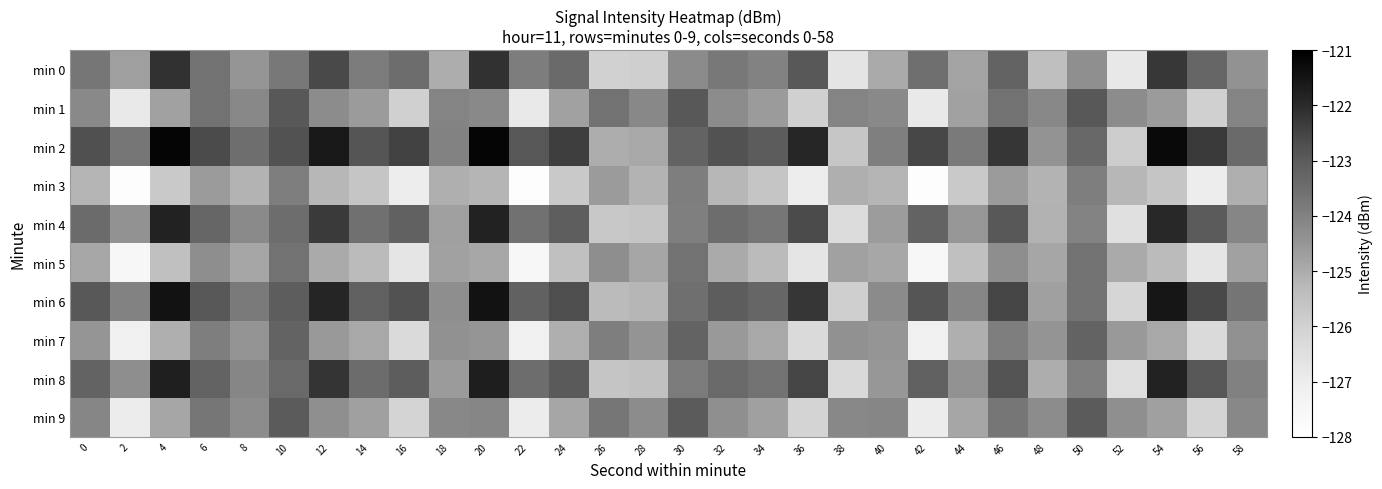

What is the total value across all series at 38?

-1253.4